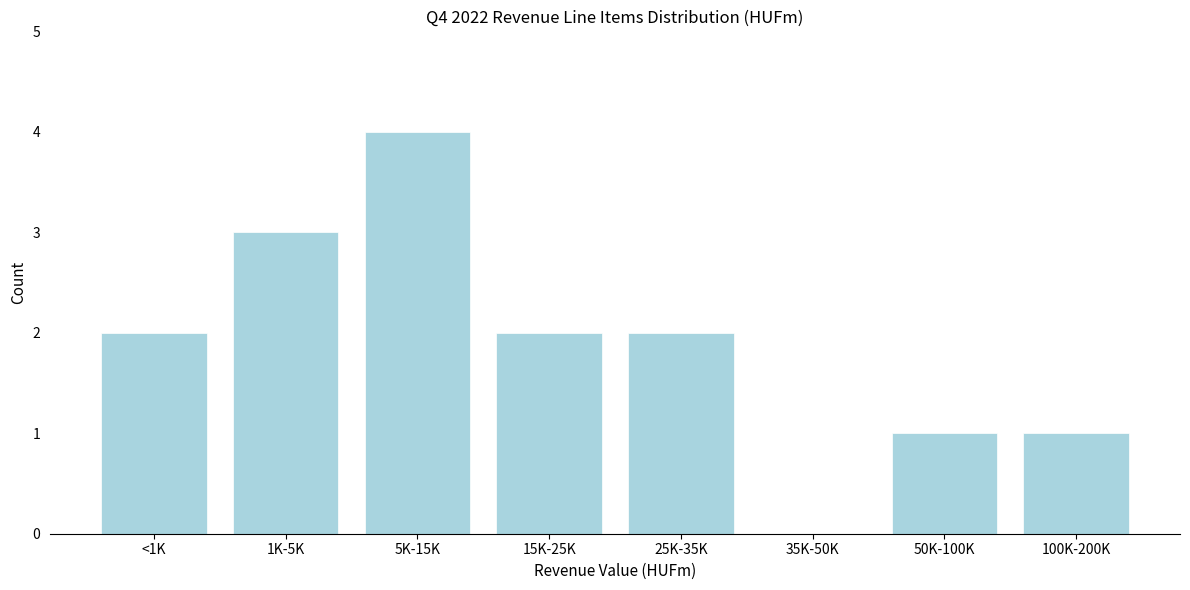

Reading left to right, what are all the values shown in this chart?

<1K=2	1K-5K=3	5K-15K=4	15K-25K=2	25K-35K=2	35K-50K=0	50K-100K=1	100K-200K=1